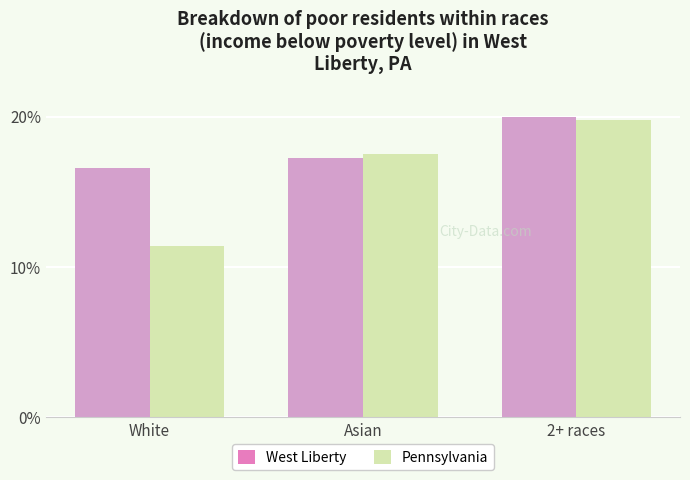

At which category does the chart reach its minimum across all series?

White